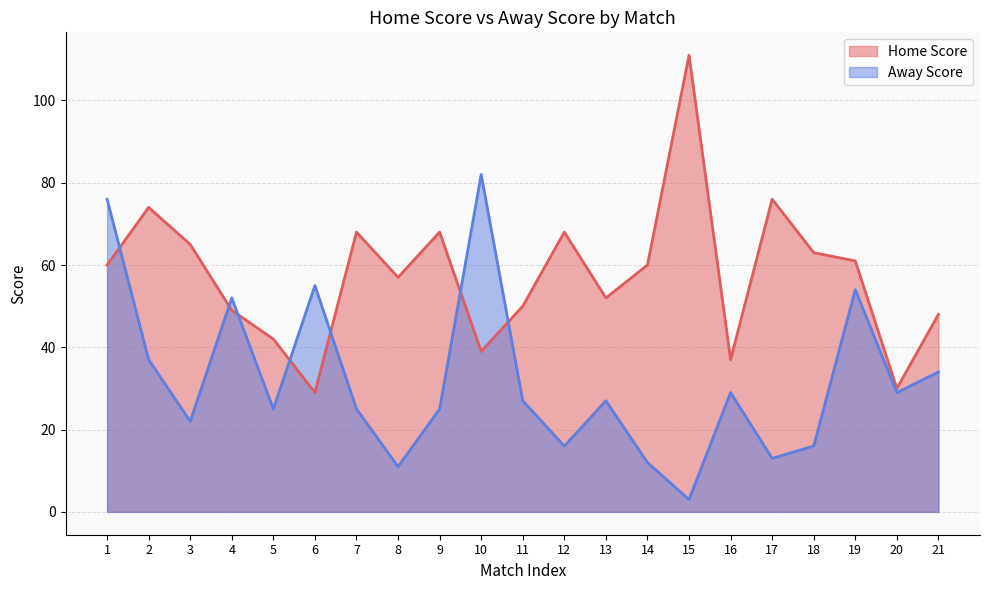

Does the chart have visible grid lines?

Yes